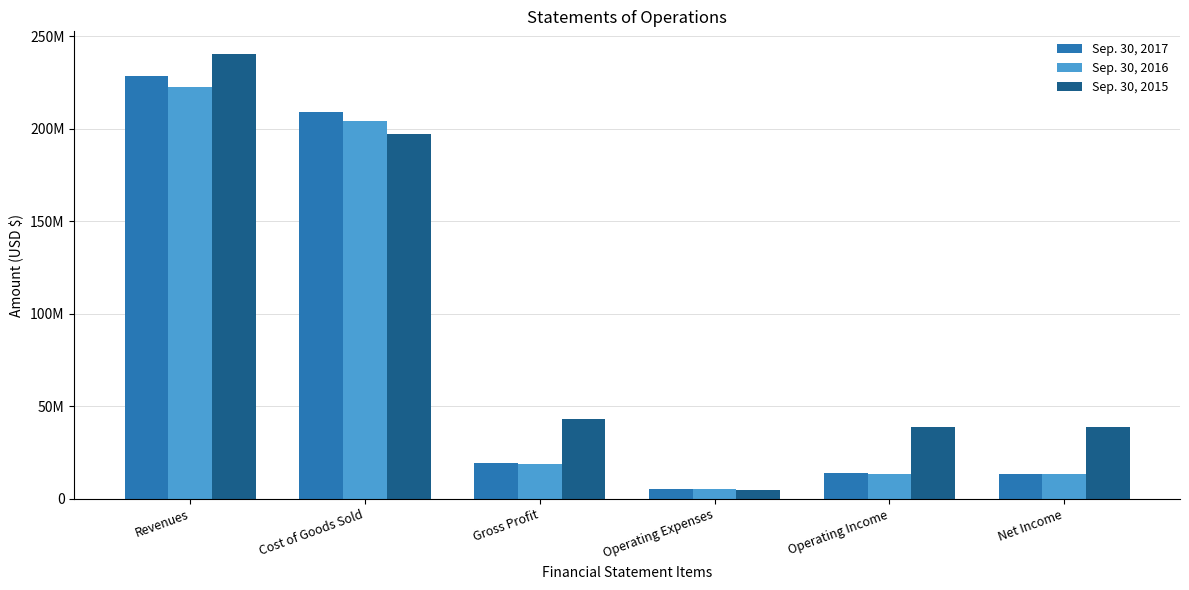

The Sep. 30, 2015 series shows 136192710 at Revenues. True or false?

False